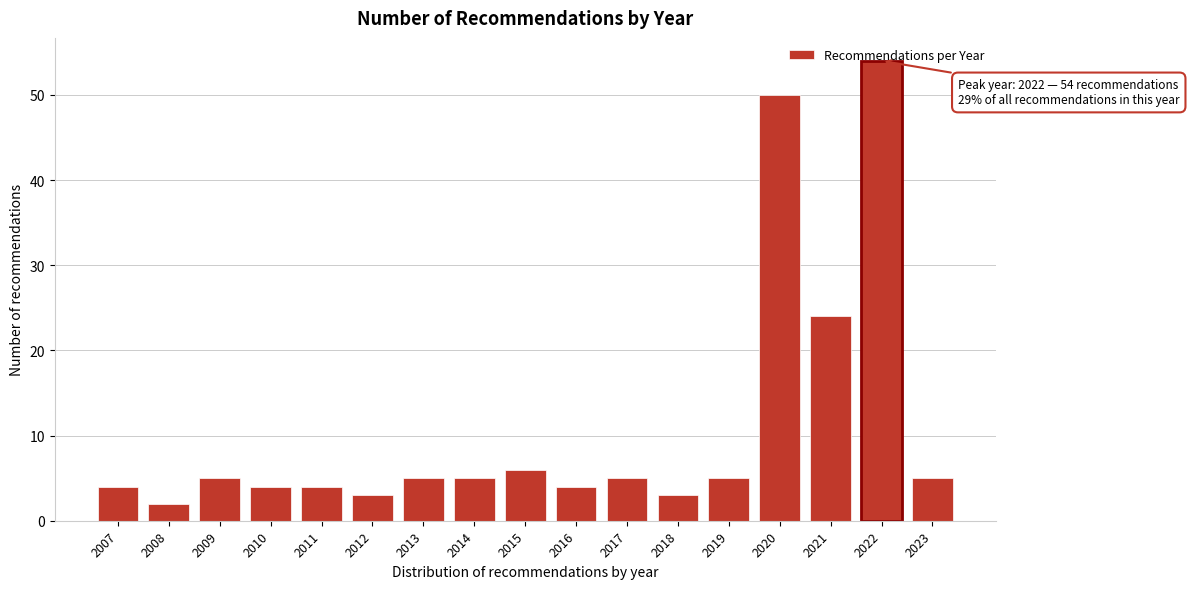

What is the difference between the second highest and minimum values?

48